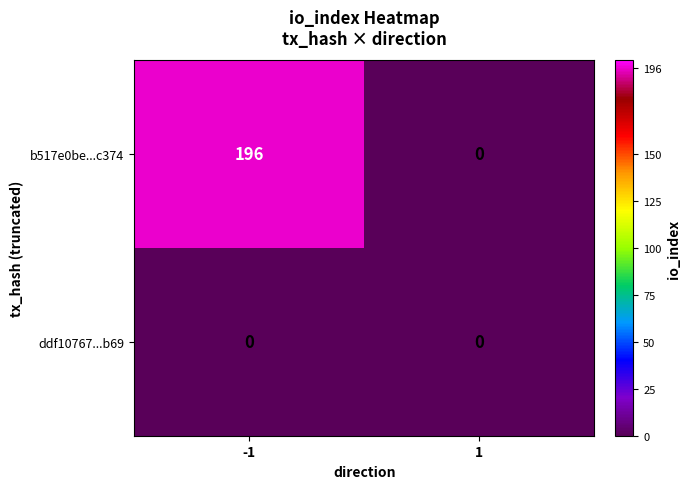

Reading left to right, transcribe all the data shown in this chart.

b517e0be...c374: -1=196	1=0
ddf10767...b69: -1=0	1=0